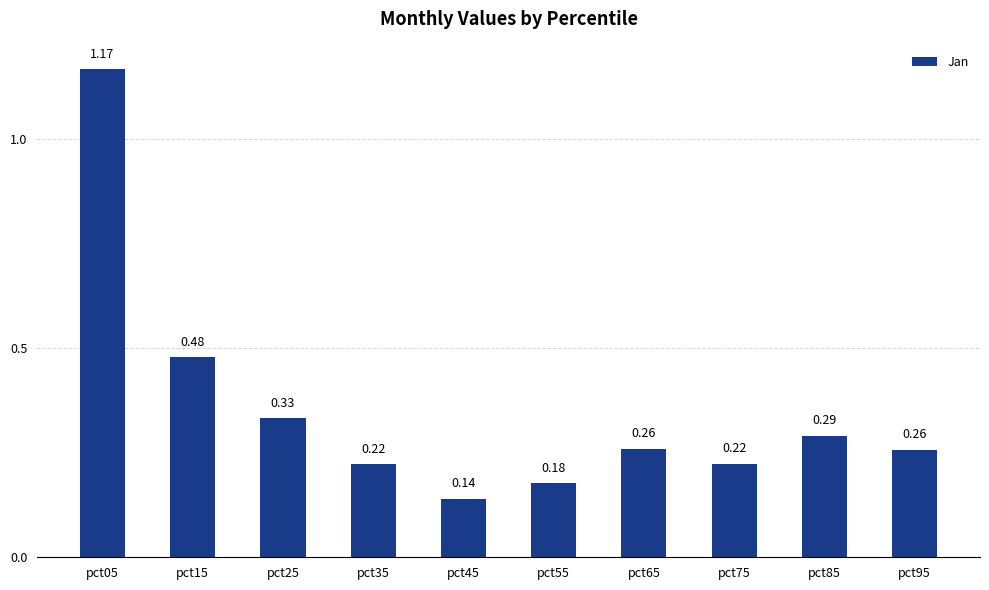

At which category does the chart reach its minimum across all series?

pct45